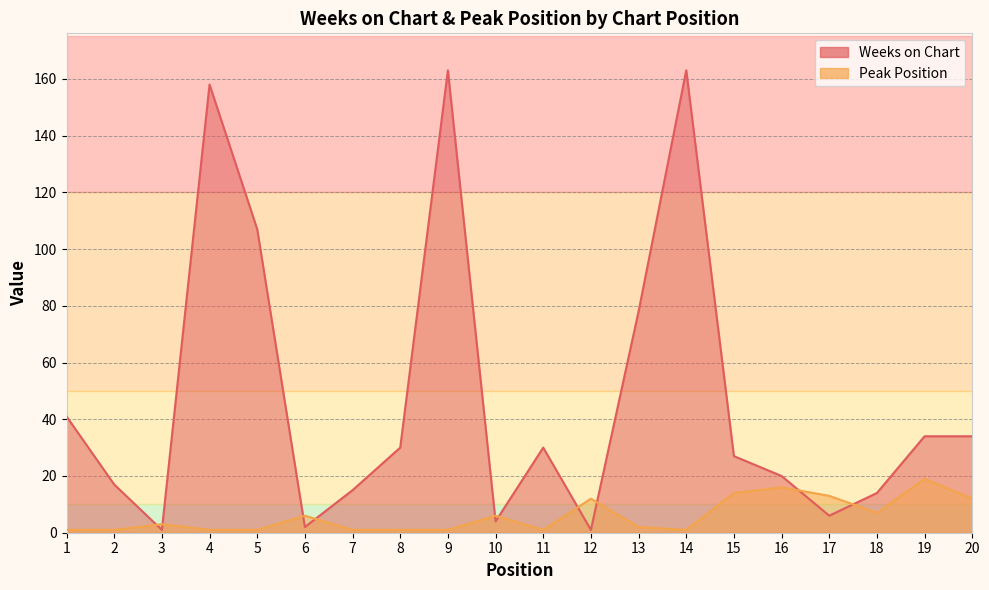

Where is Peak Position nearest to the value 10?

12